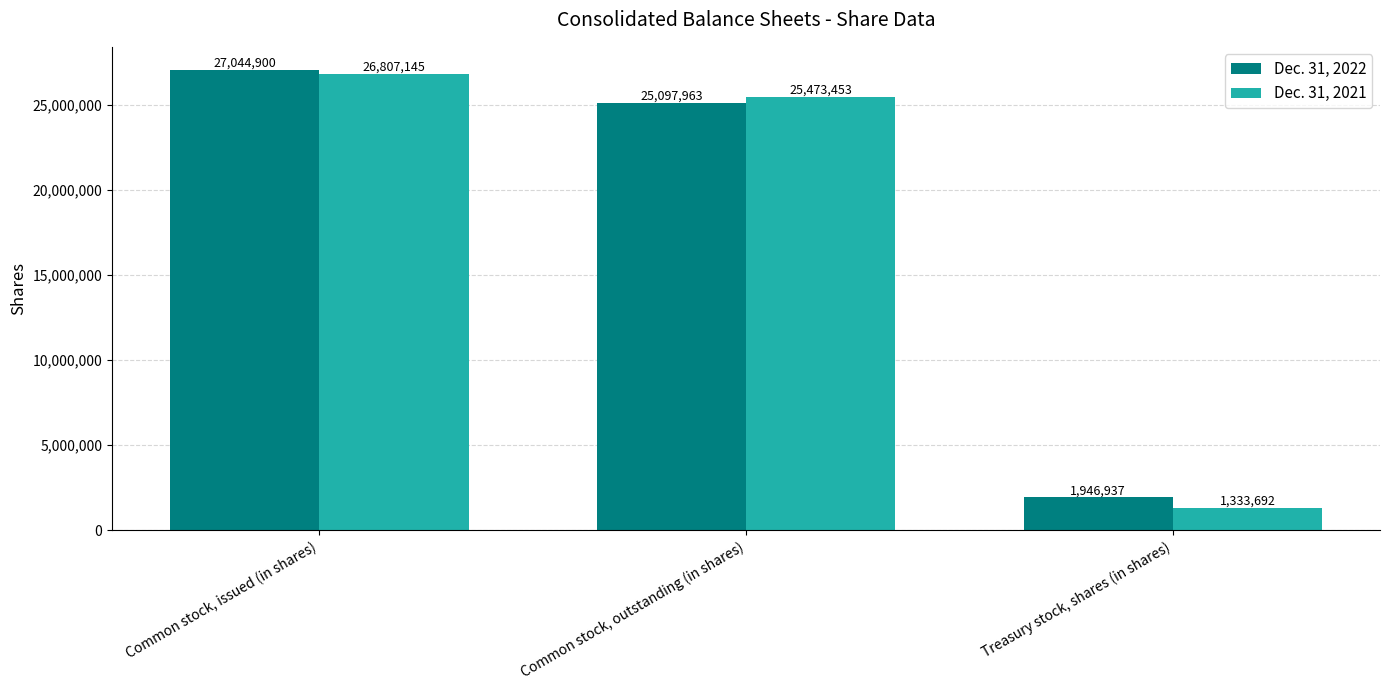

What is the sum of the Dec. 31, 2021 values at Common stock, outstanding (in shares) and Treasury stock, shares (in shares)?

26807145